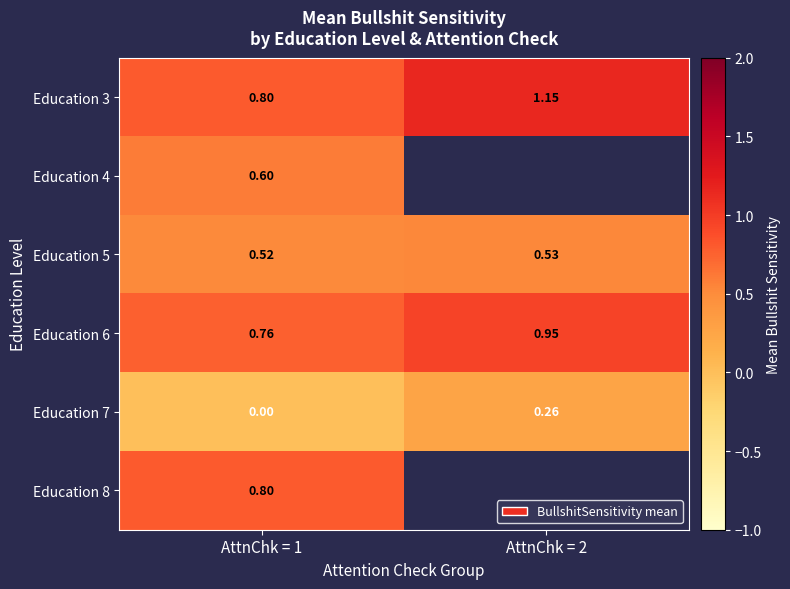

How many values in the Education 7 series exceed 0?

1